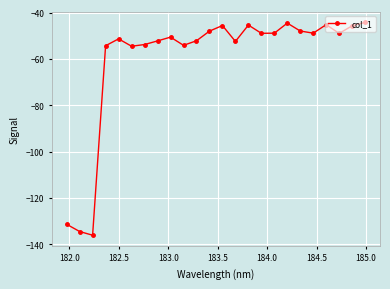

What is the difference between the maximum and second lowest values?

90.3